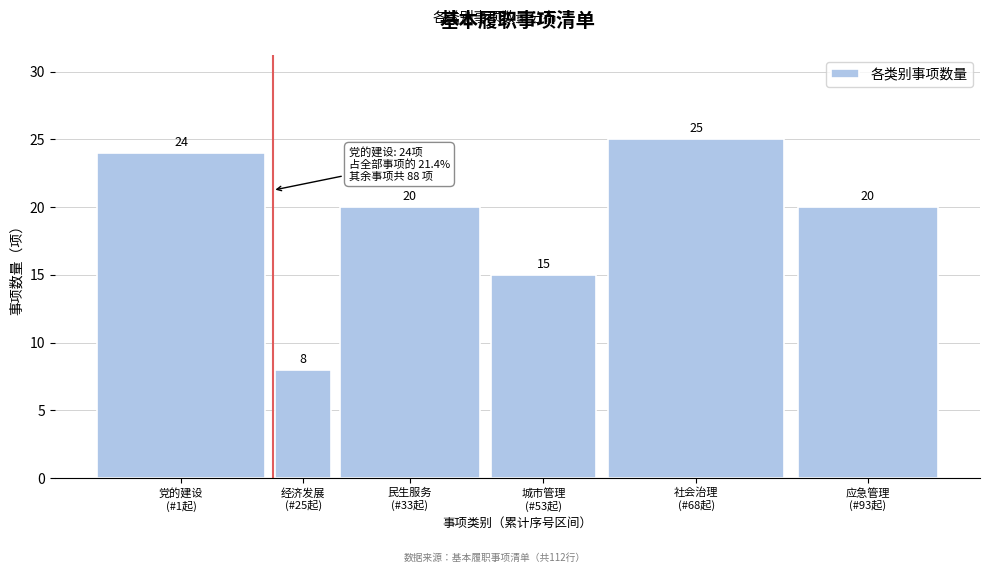

Reading left to right, extract all data points from this chart.

24	8	20	15	25	20